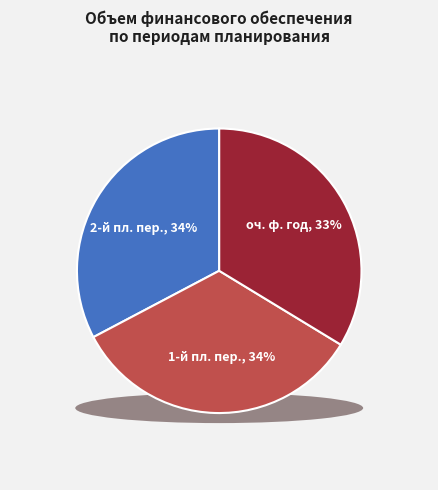

To the nearest percent, what portion does 1-й год планового периода represent?

34%